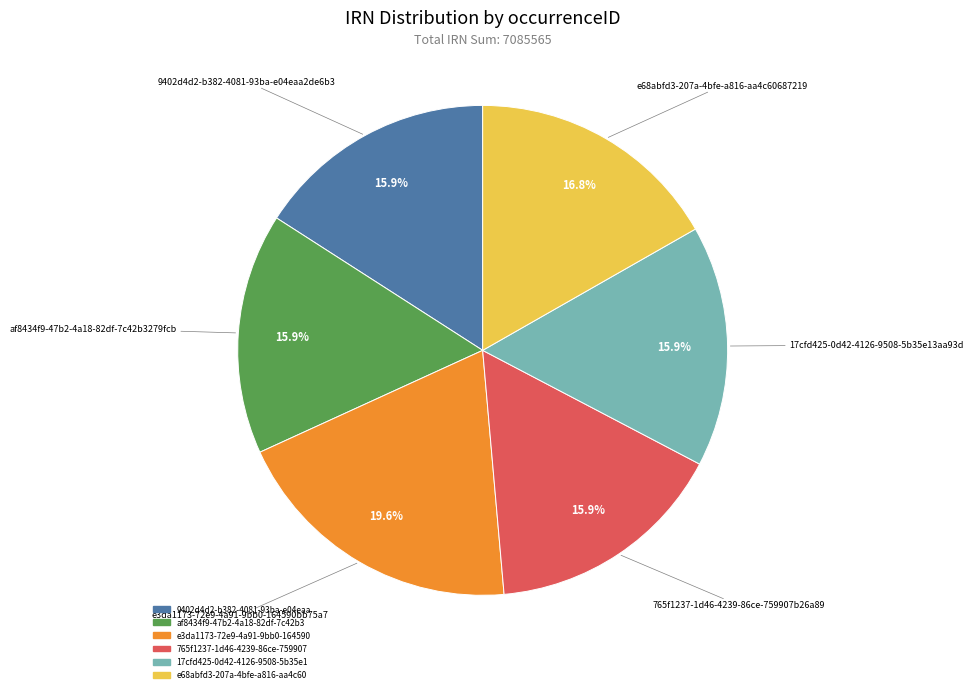

Count the number of slices in the pie.

6